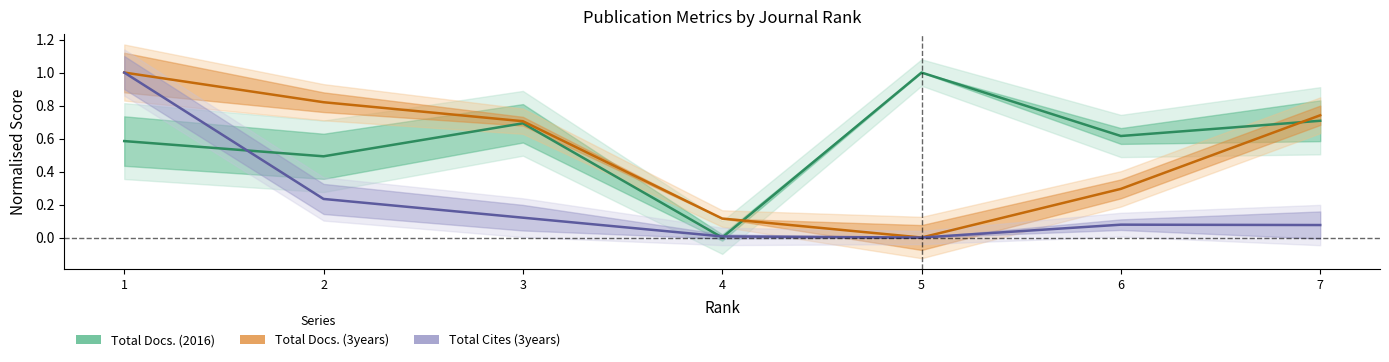

How many lines are shown in the chart?

3